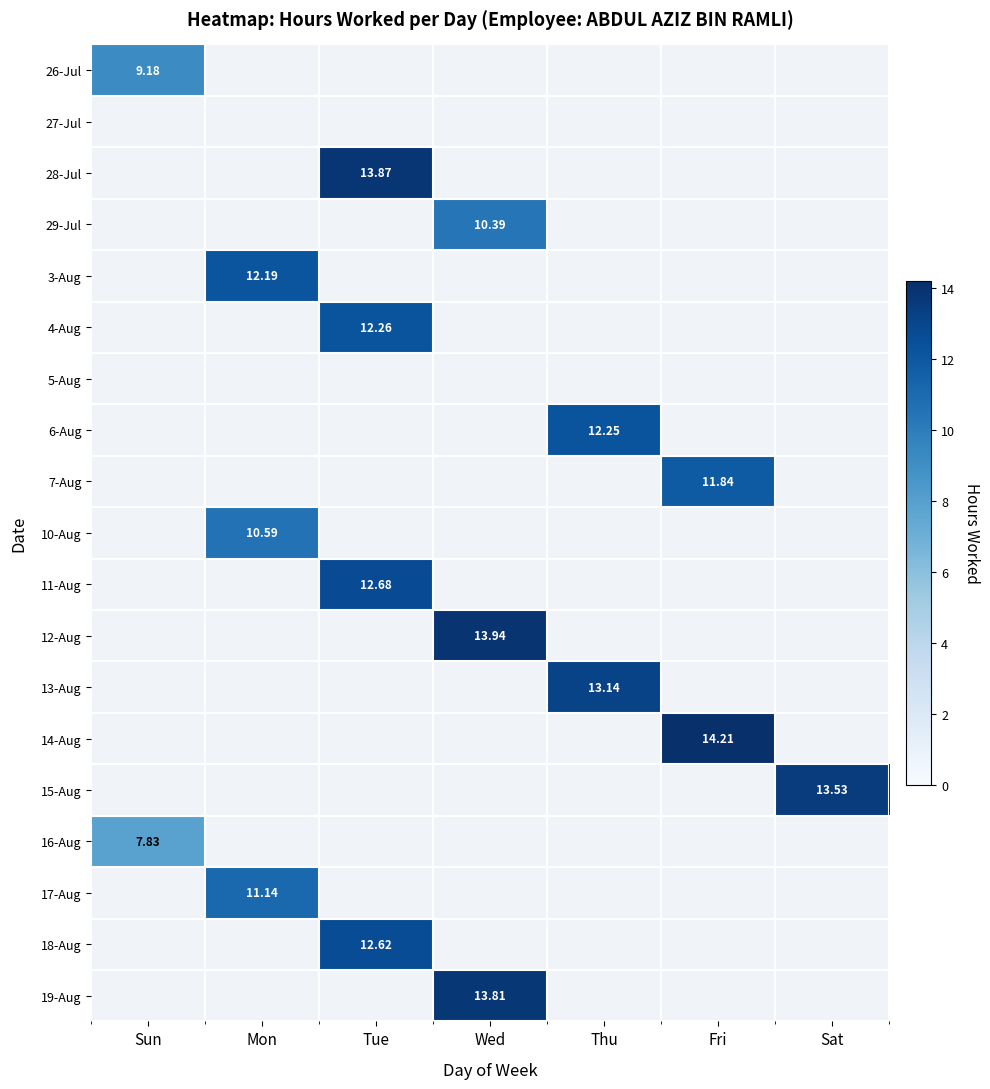

Which series has the widest spread of values?

26-Jul